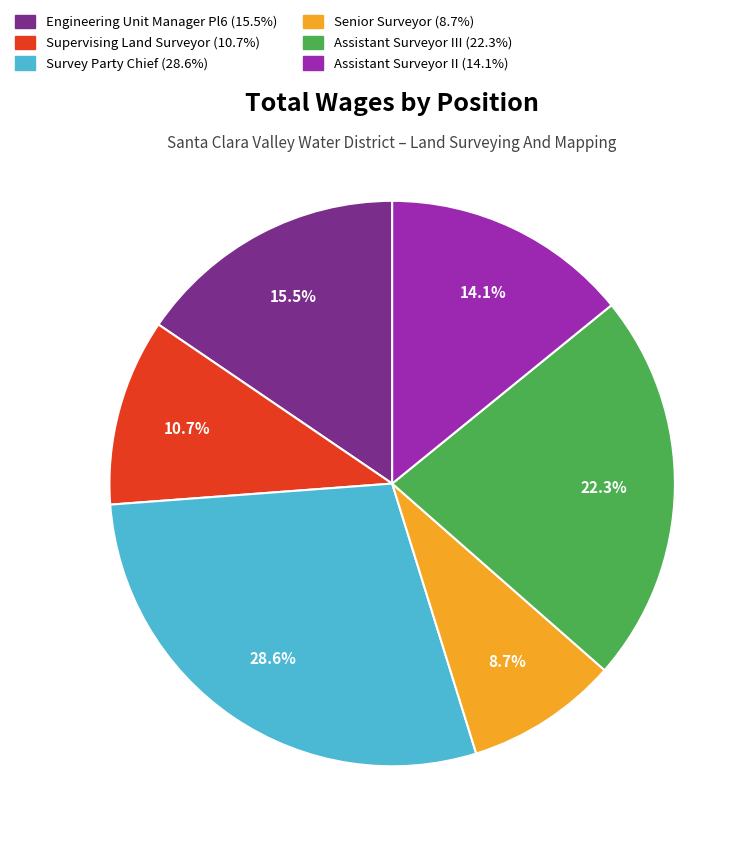

Is there a majority slice in this chart?

No